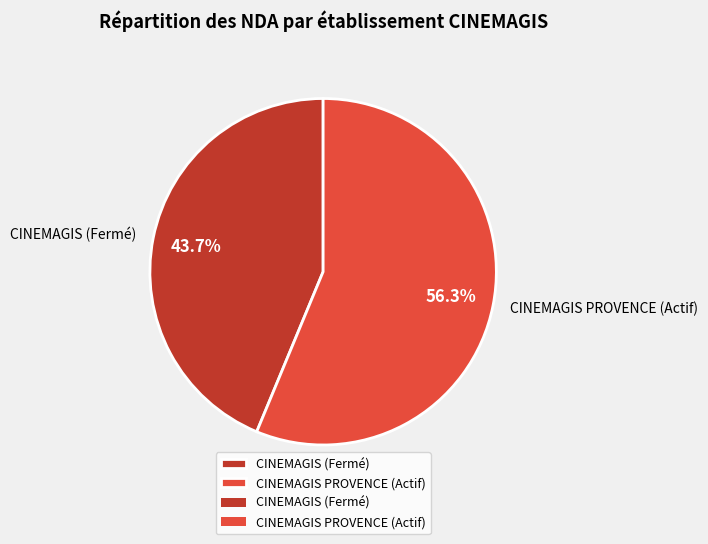

Which slice is the largest?

CINEMAGIS PROVENCE (Actif)